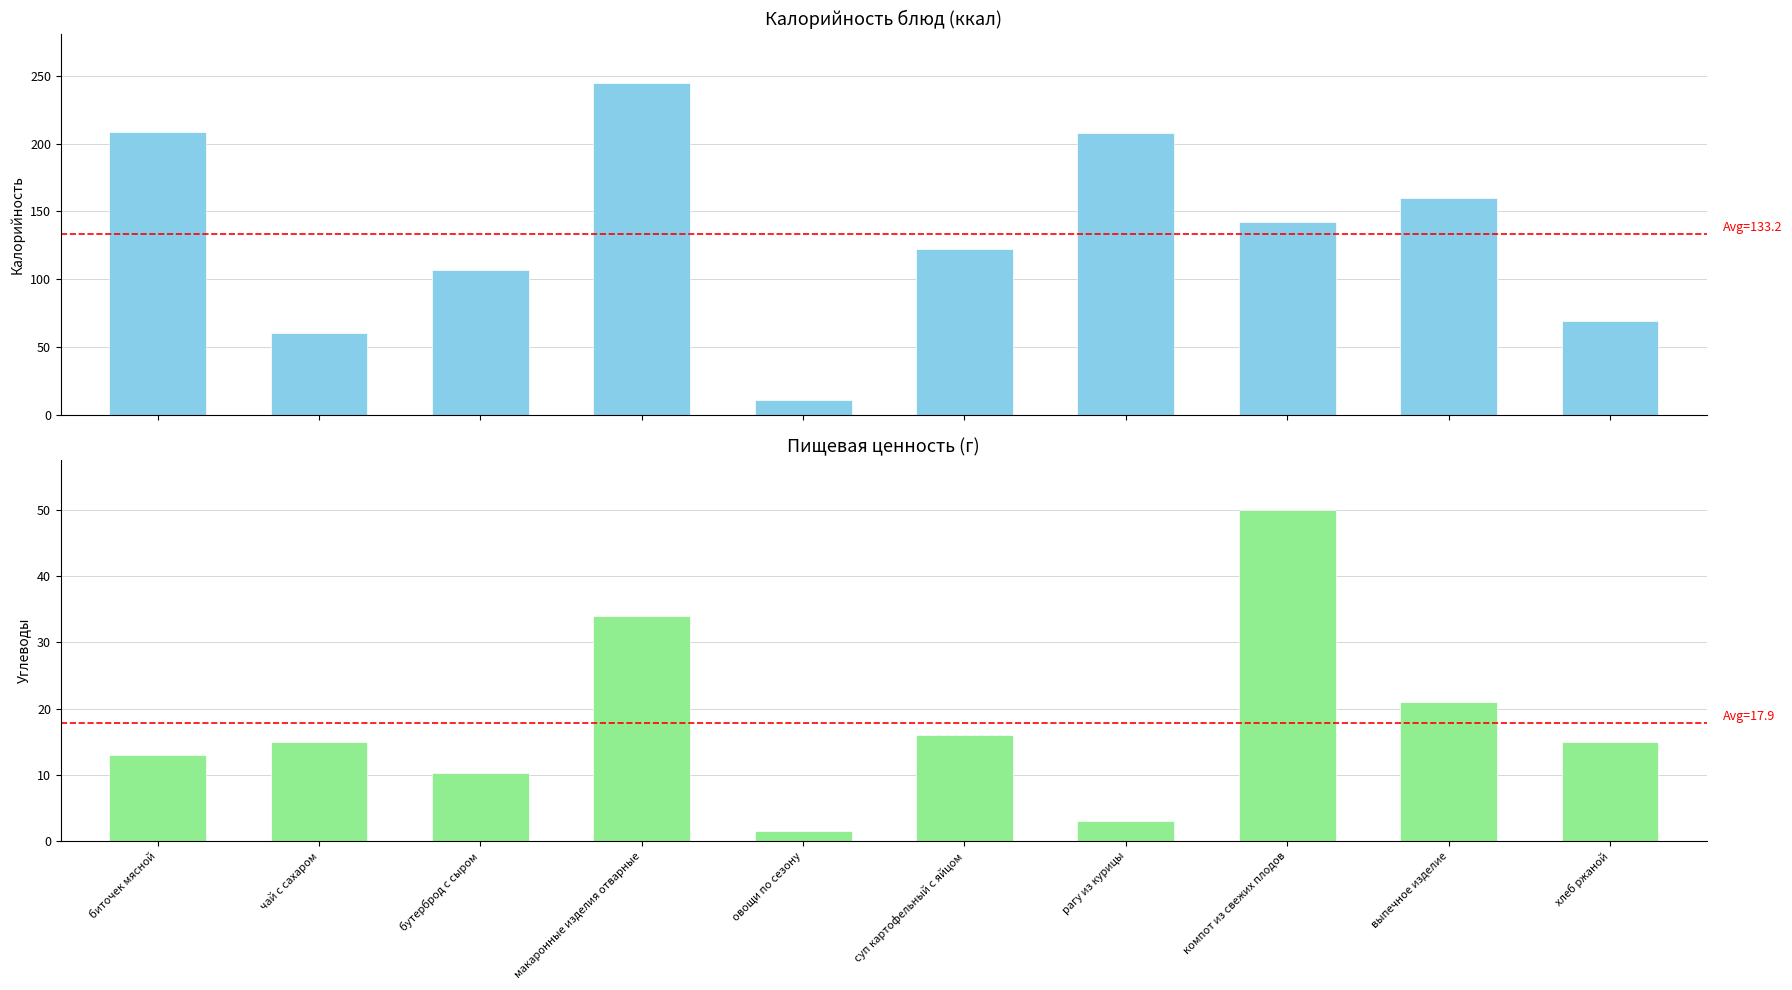

Rank the series by their maximum value, from highest to lowest.

Калорийность, Углеводы